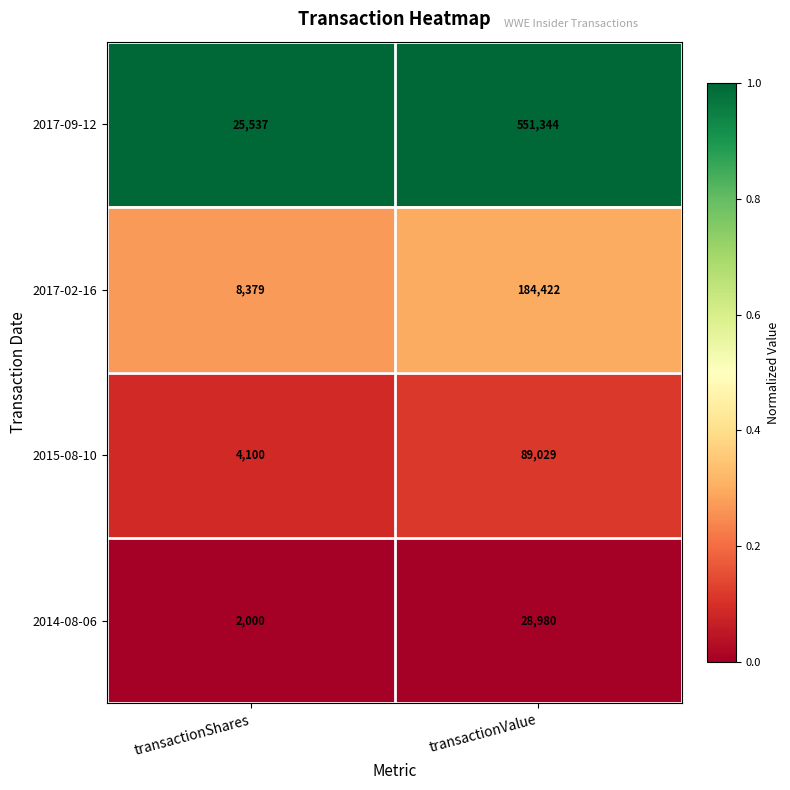

At which category is the sum across all series the highest?

transactionValue